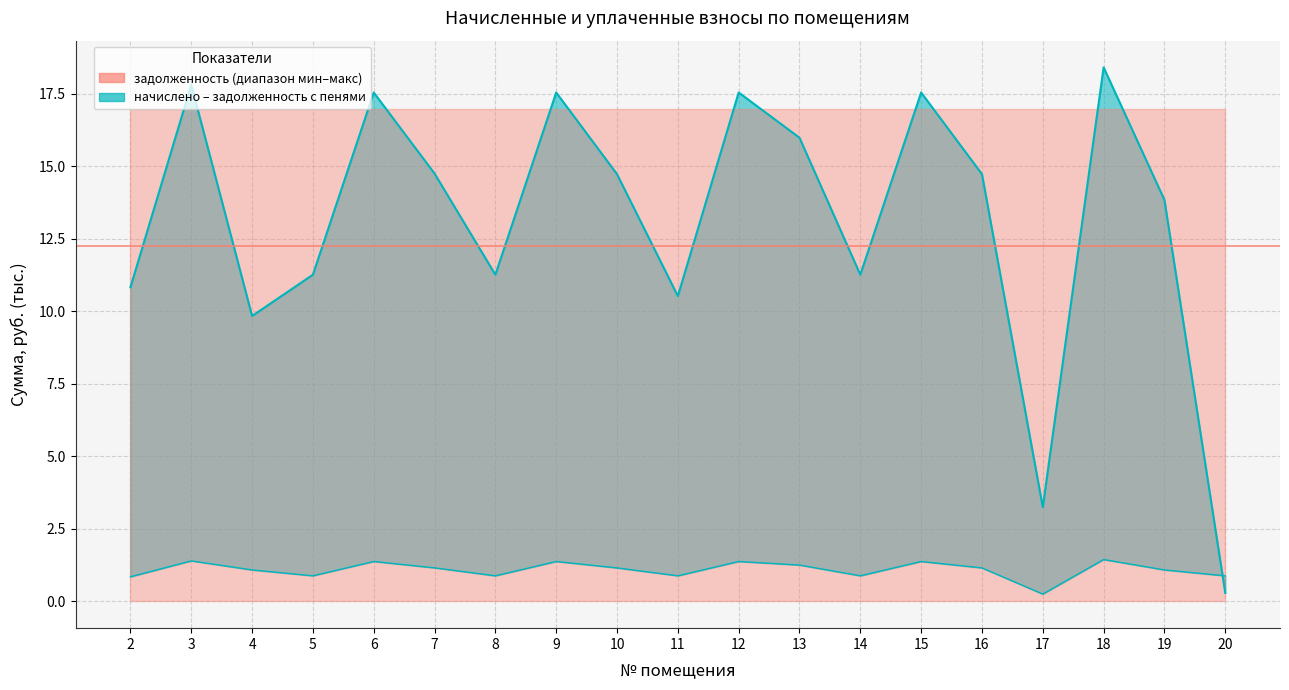

After their last crossing, which series has the higher values: задолженность or начислено?

начислено